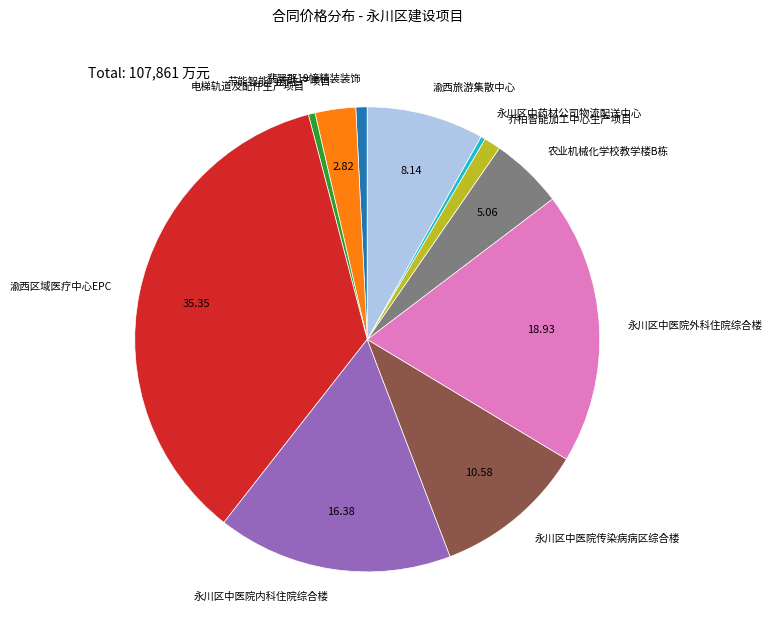

Count the number of slices in the pie.

11